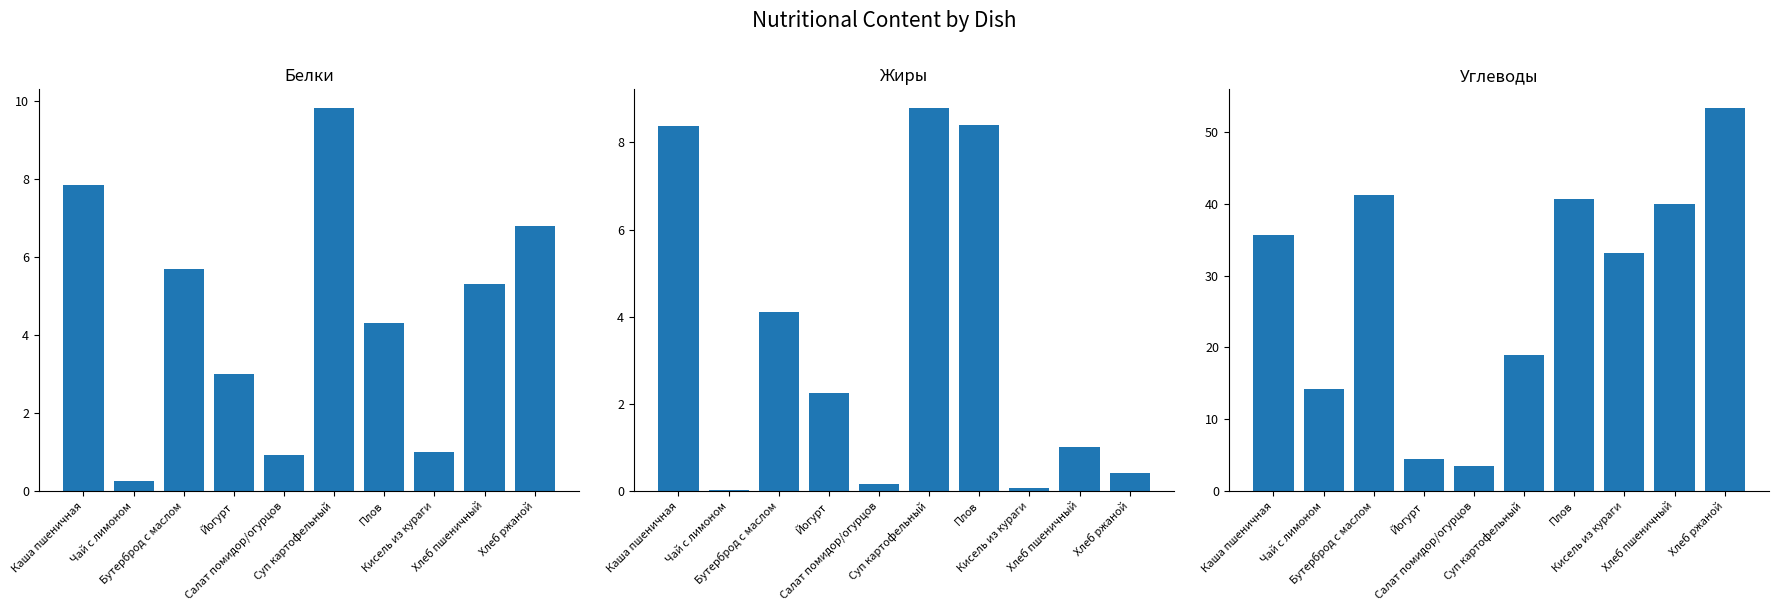

What is the difference between the highest and lowest values at Салат помидор/огурцов?

3.3